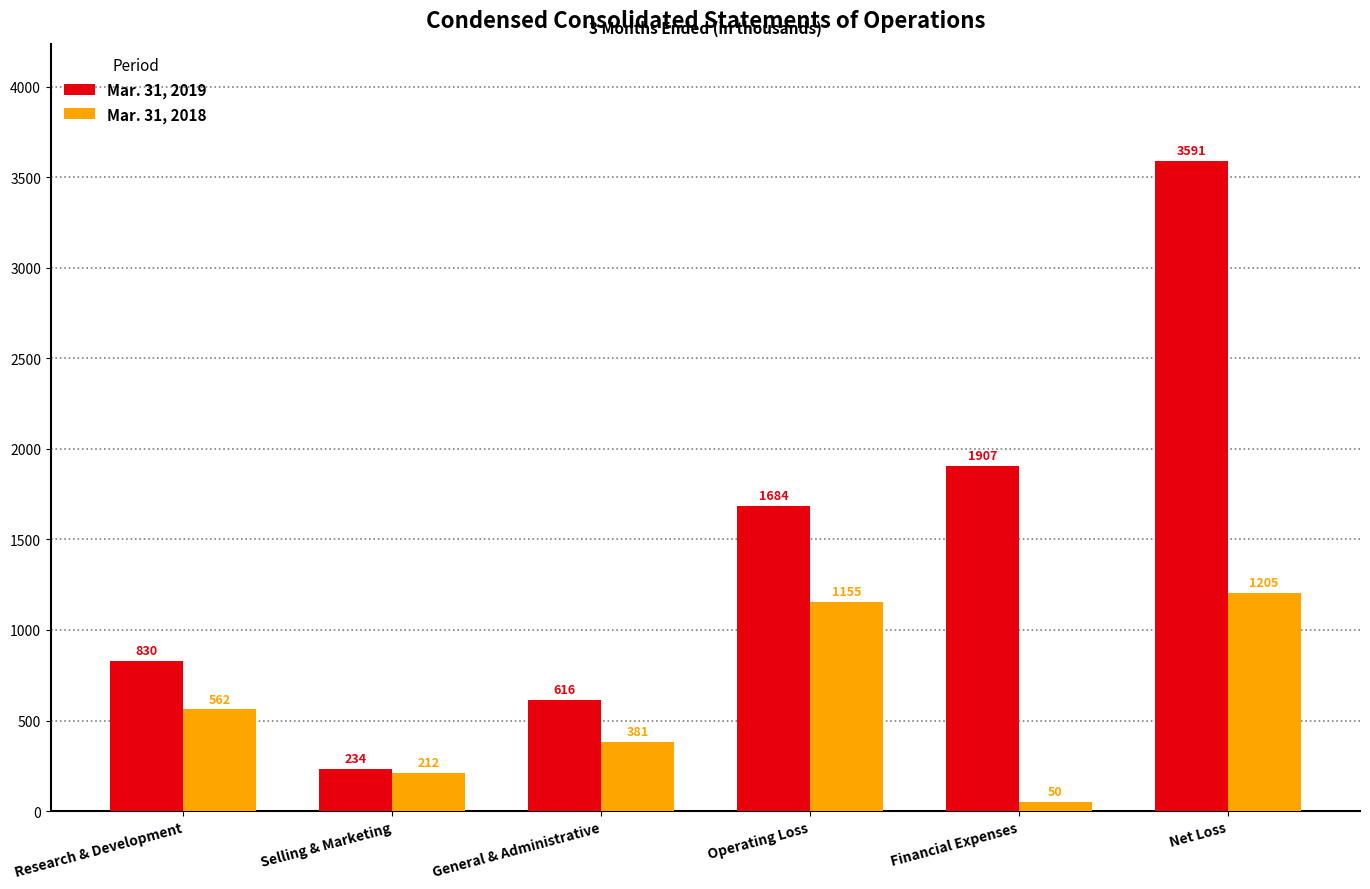

Which category has the lowest value across all series?

Financial Expenses